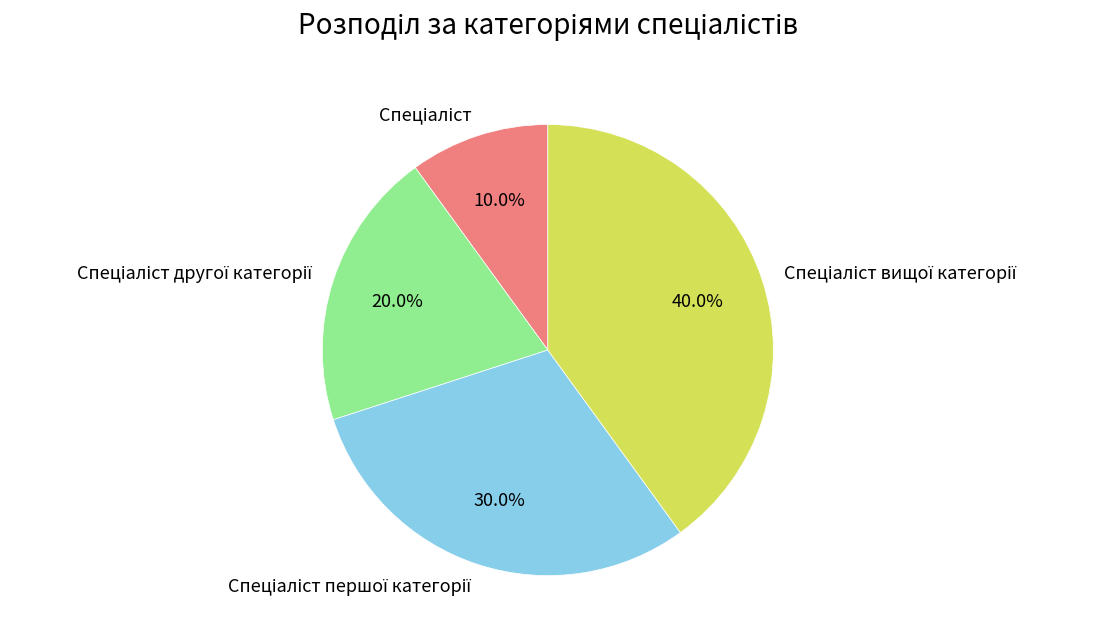

To the nearest percent, what percentage of the pie is Спеціаліст другої категорії?

20%